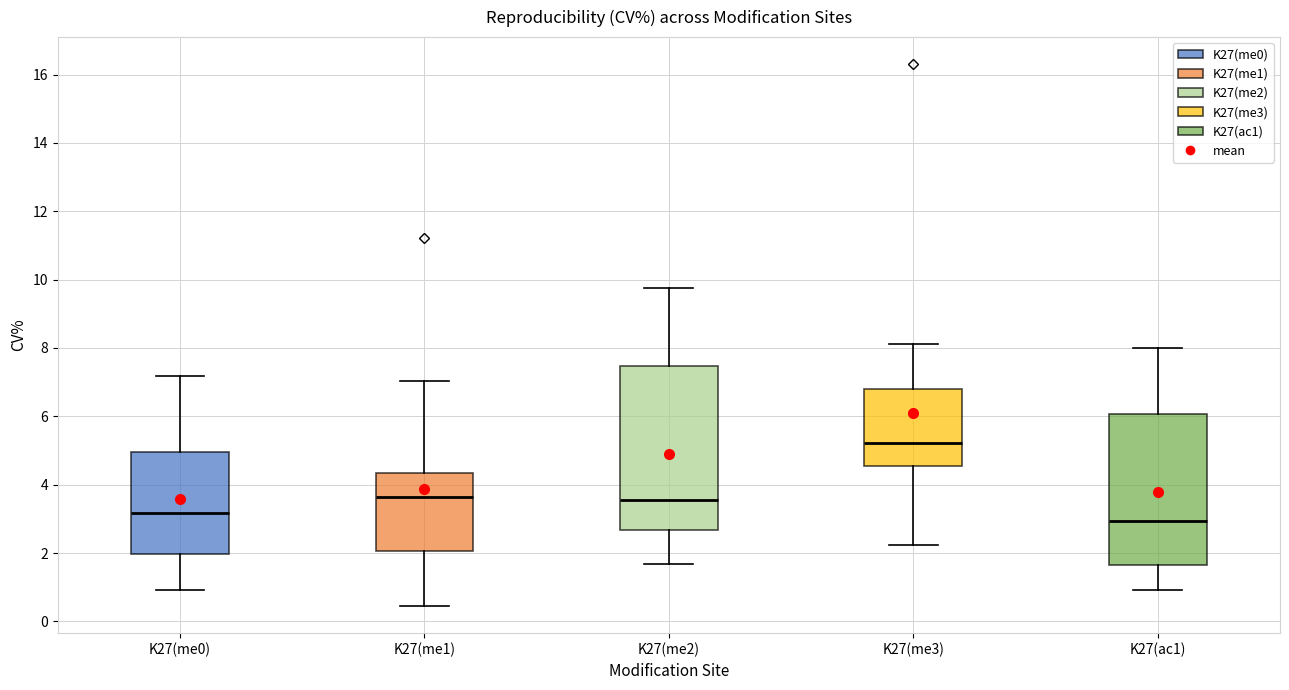

Where is the lower edge of the box for K27(me0) on the y-axis? The values are not printed on the chart, so give them approximately, as read against the axis.

2.0